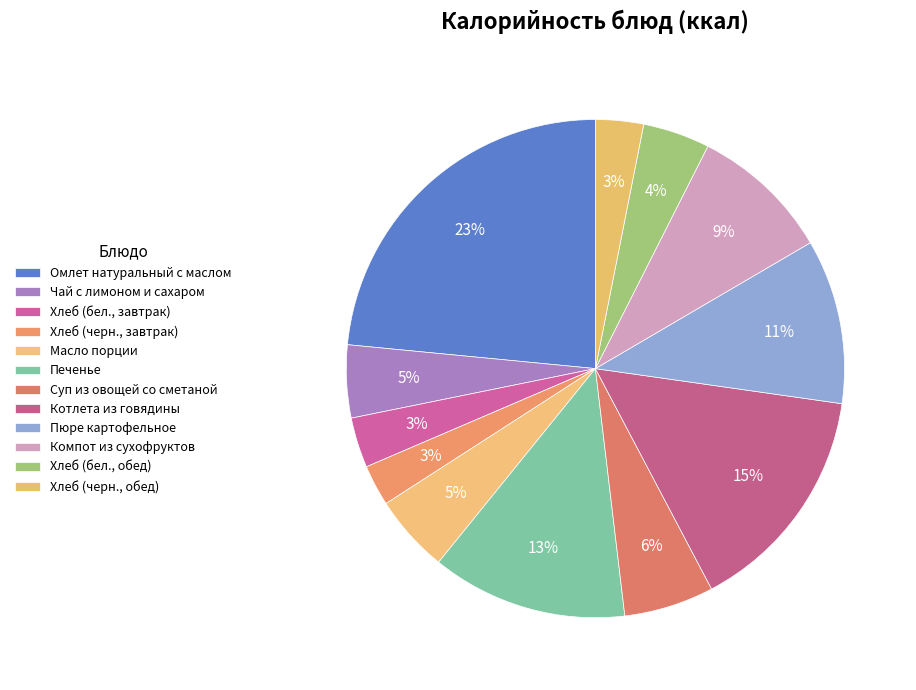

Is it true that Печенье is 25% of the pie?

False